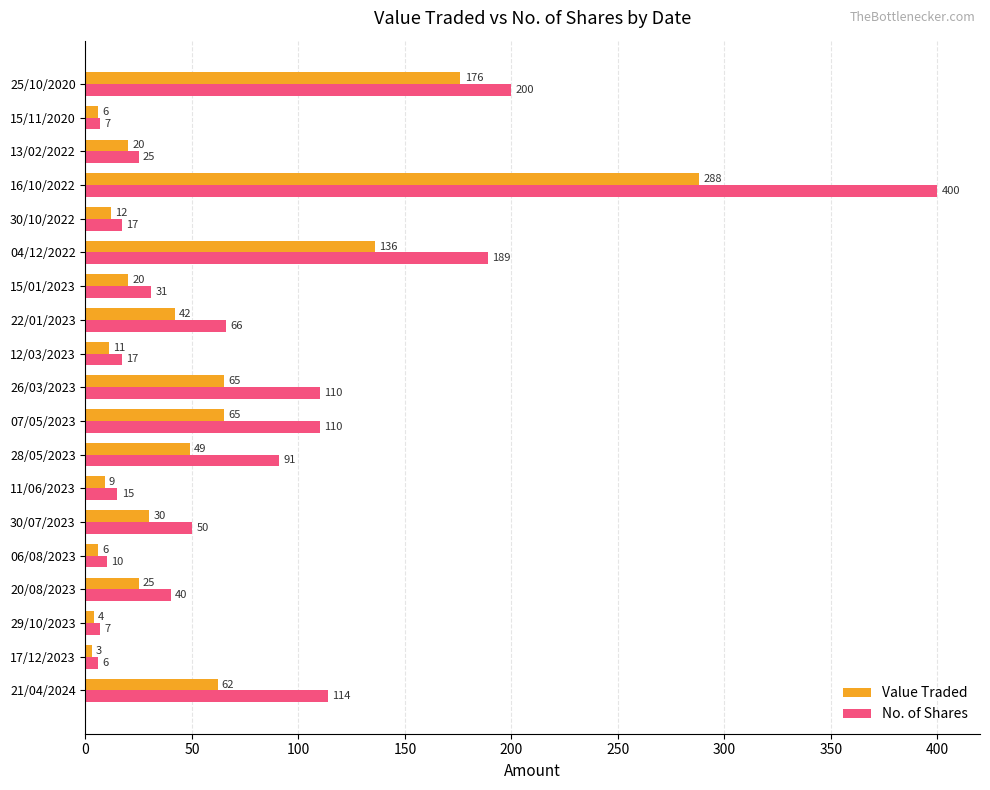

At 13/02/2022, list the series in order from smallest to largest.

Value Traded, No. of Shares